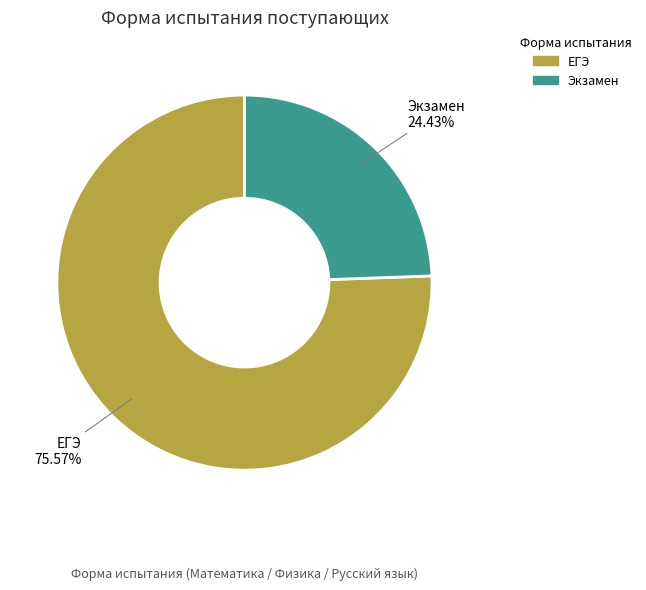

Which category has the biggest portion of the pie?

ЕГЭ